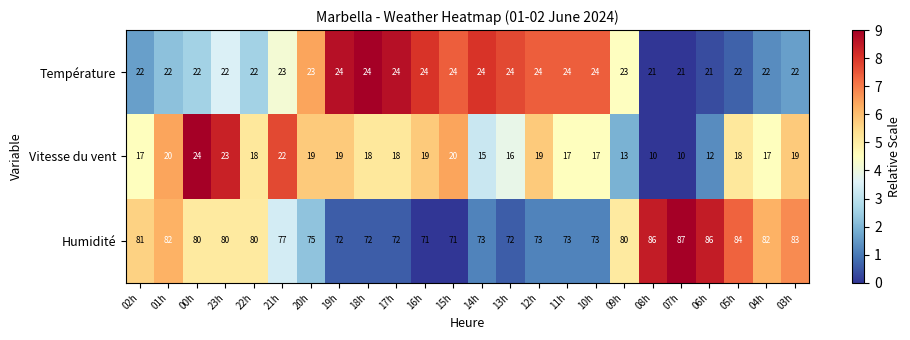

What is the average value of the Température series?

23